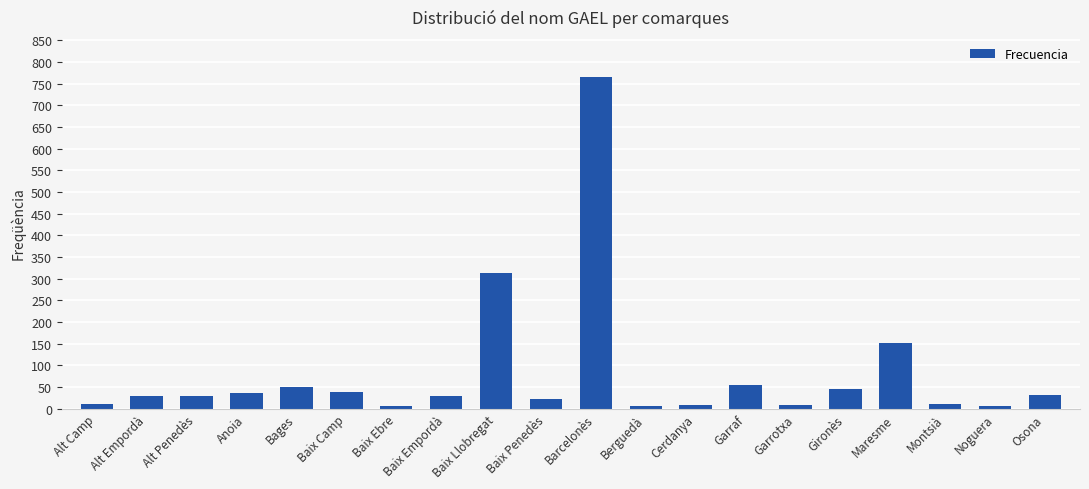

At which category does the chart reach its peak across all series?

Barcelonès